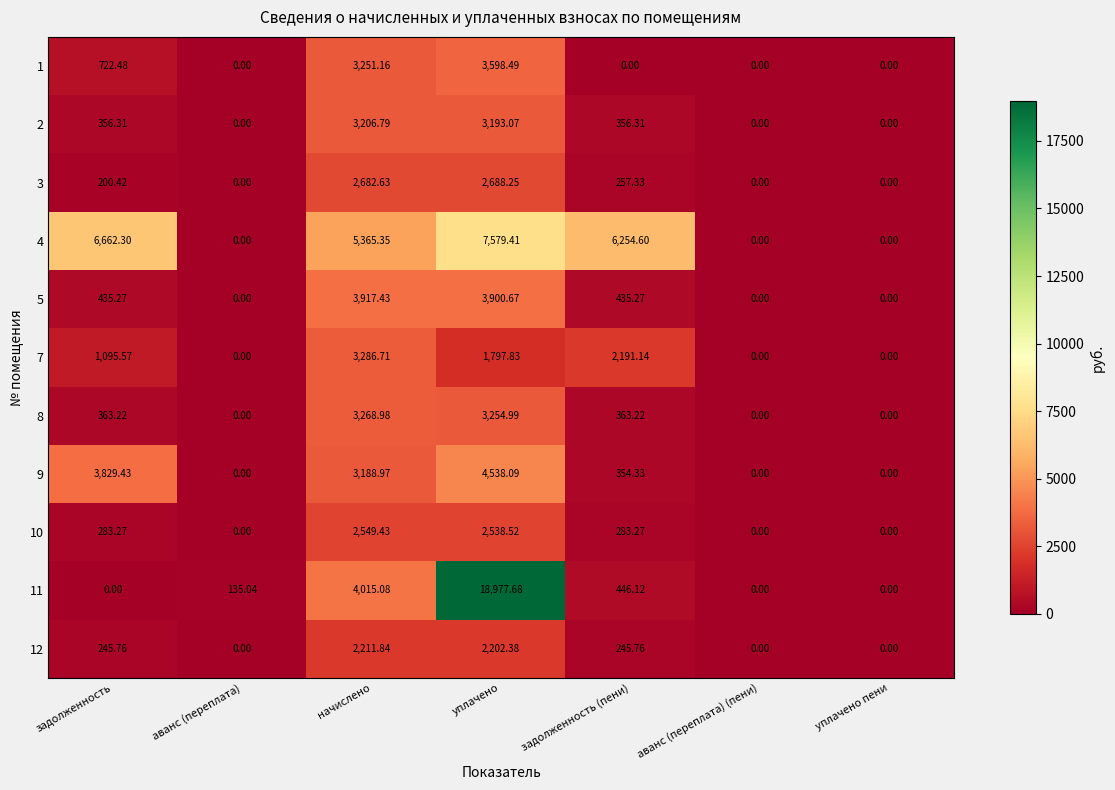

At which label does 4 first exceed 5365?

задолженность